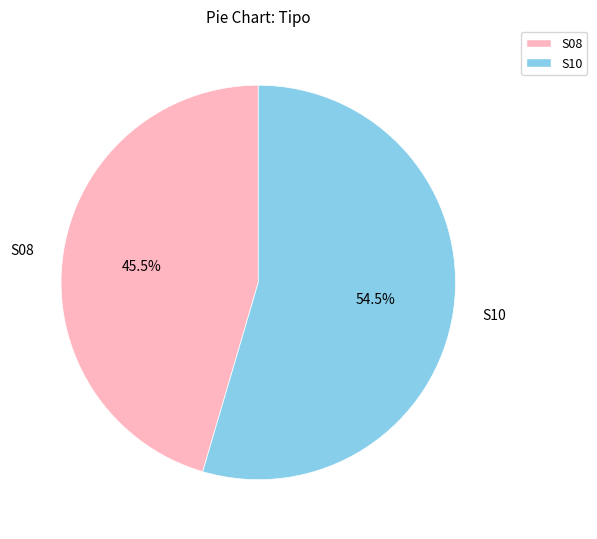

How much of the chart is everything except S10?

45.5%